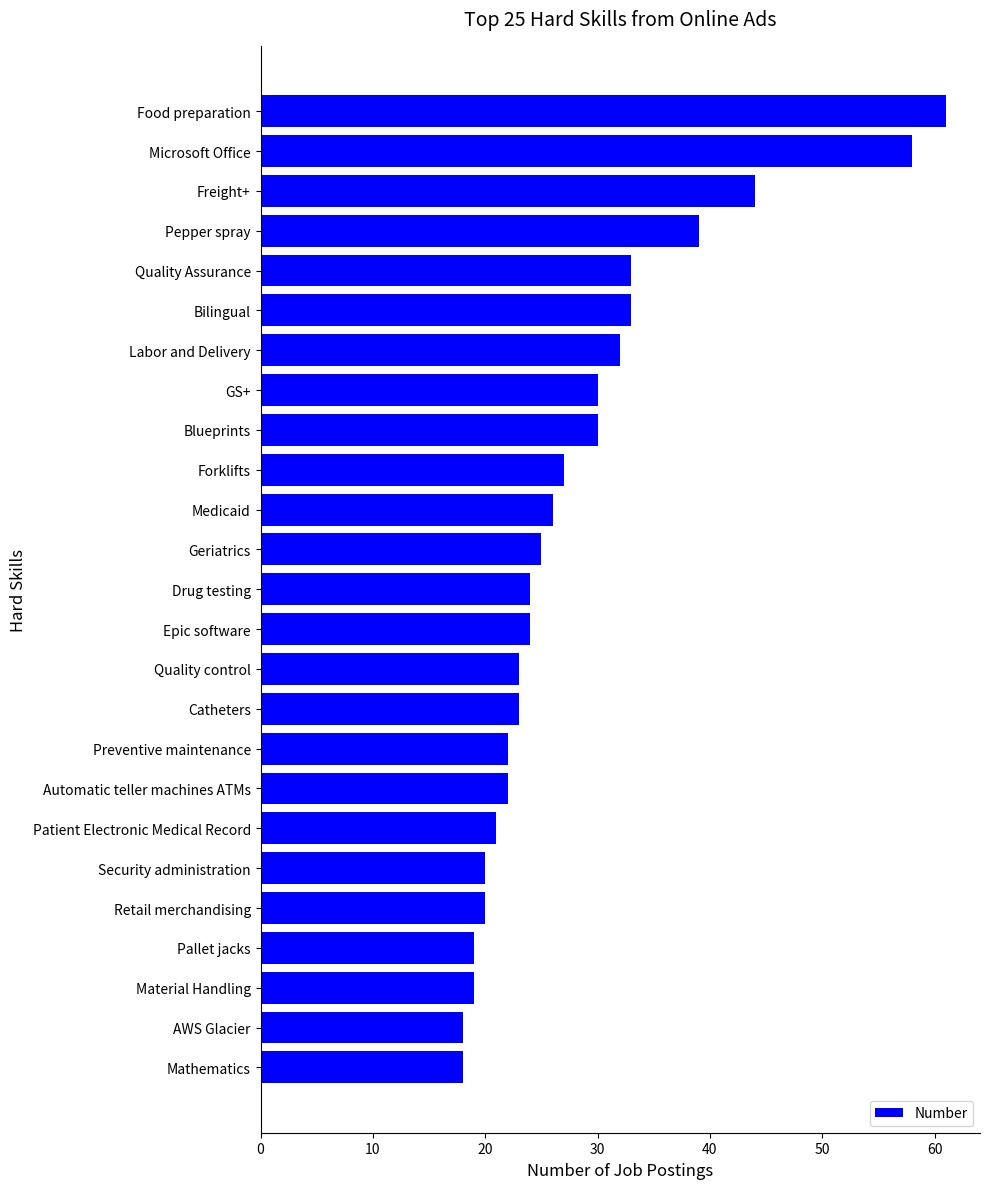

At which category does the chart reach its peak across all series?

Food preparation